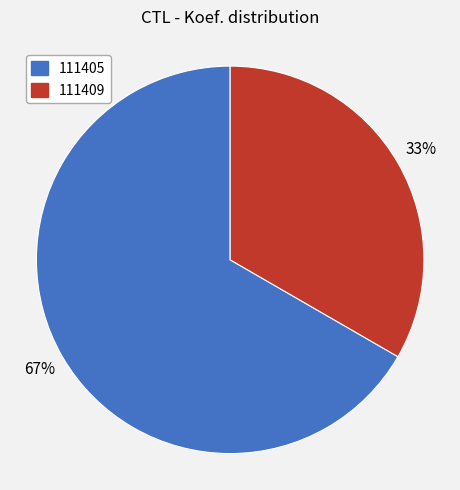

Combined, do 111405 and 111409 account for over 50%?

Yes